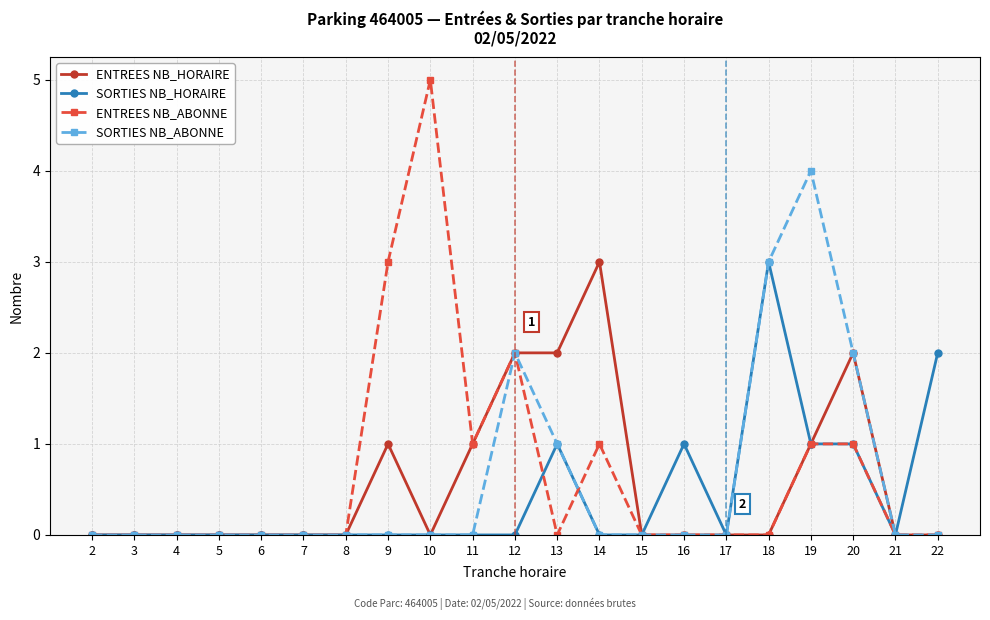

Is the value of SORTIES NB_ABONNE at 14 greater than the value of ENTREES NB_HORAIRE at 19?

No